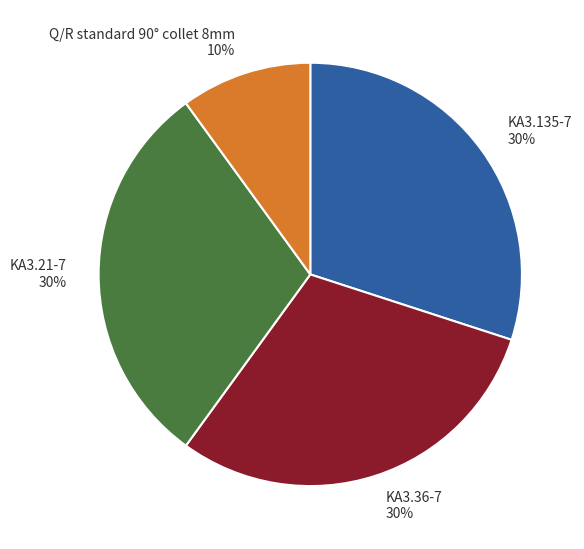

Is it true that Q/R standard 90° collet 8mm is 10% of the pie?

True